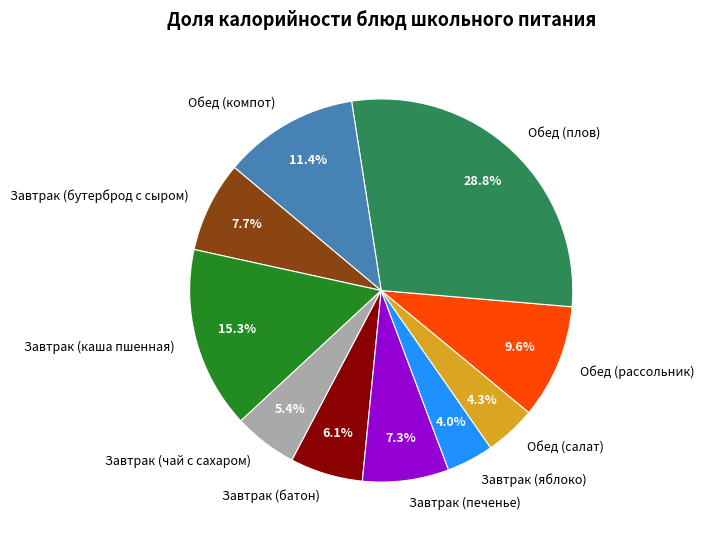

Which has a higher value, Завтрак (каша пшенная) or Обед (рассольник)?

Завтрак (каша пшенная)